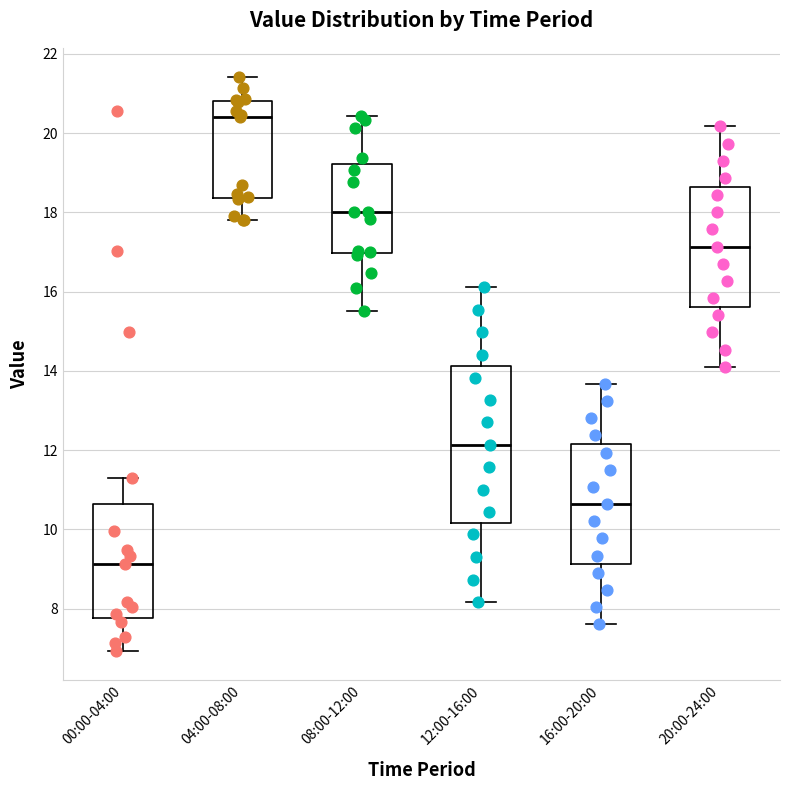

Which box has the lowest median line?

00:00-04:00